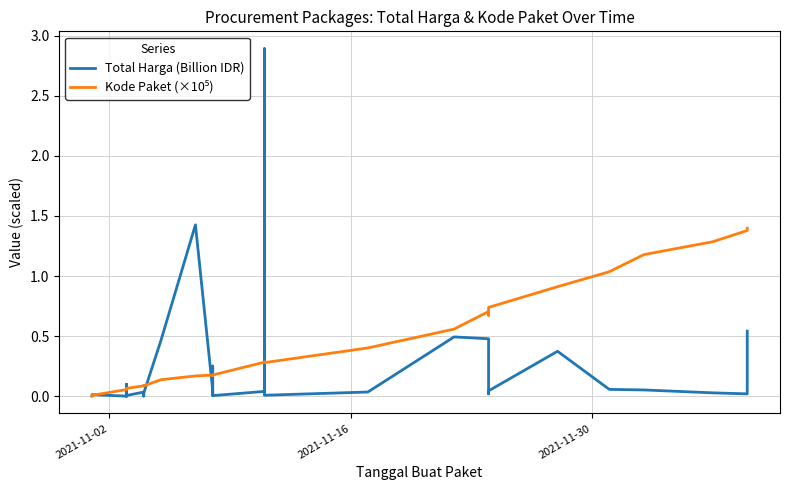

Does the chart display data point markers on the line(s)?

No